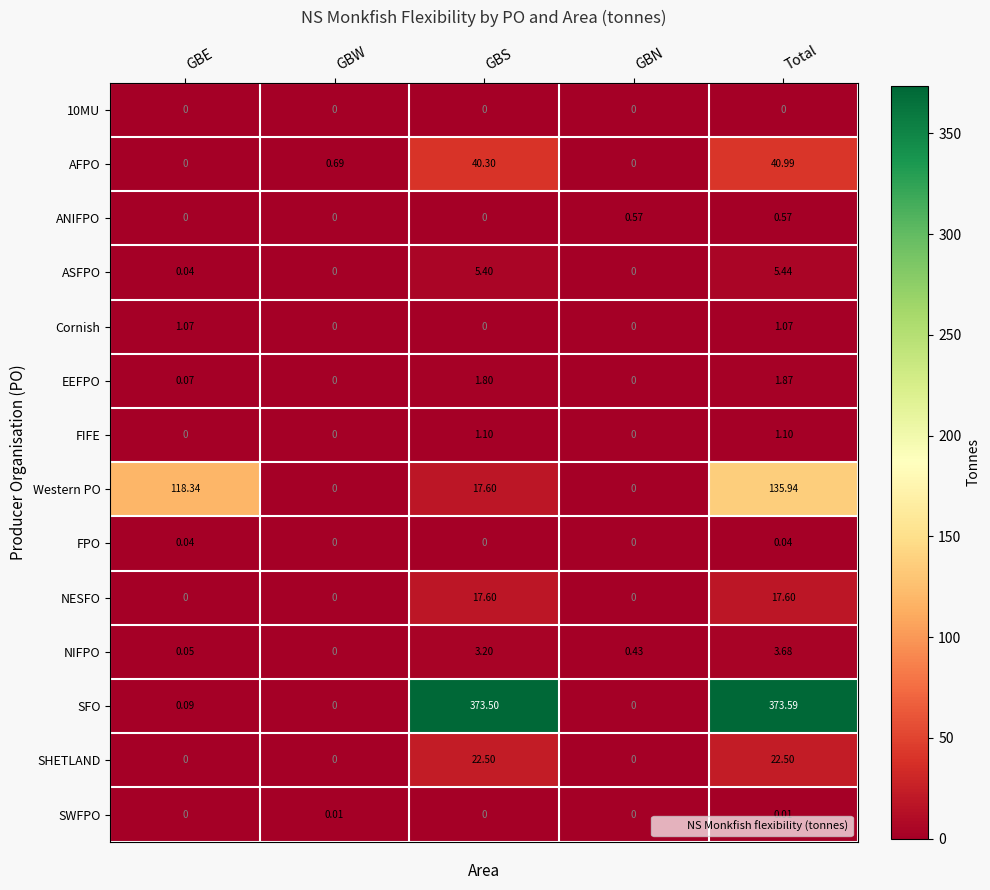

At how many categories does at least one series exceed 372?

2